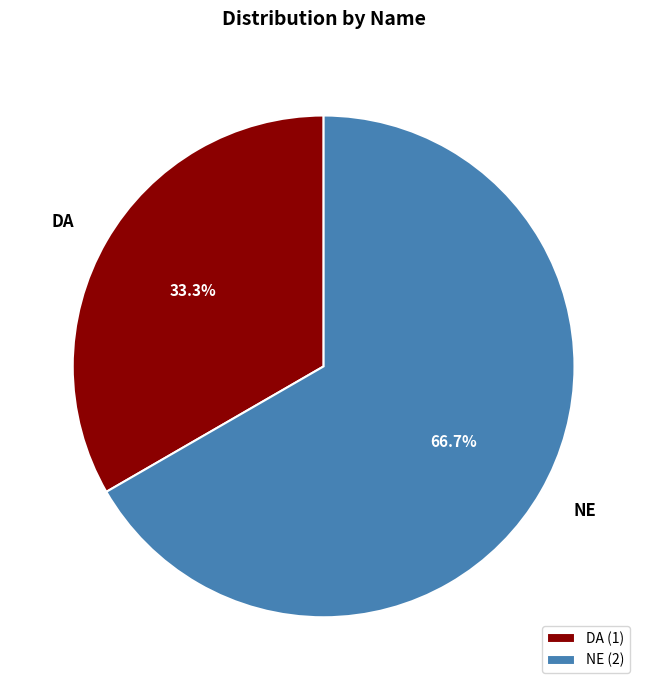

Between DA and NE, which is larger?

NE